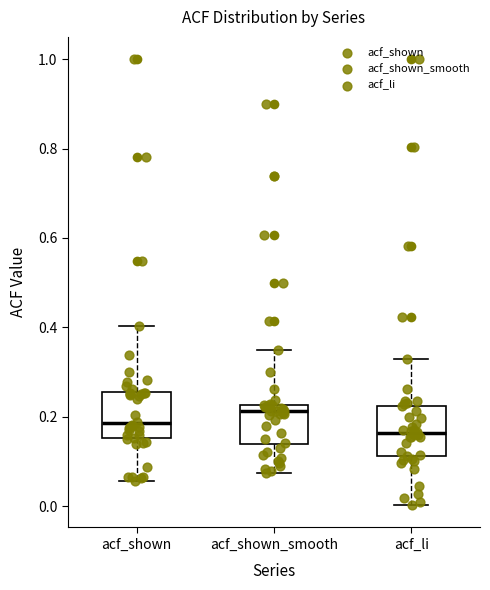

Which box's median line is the highest?

acf_shown_smooth